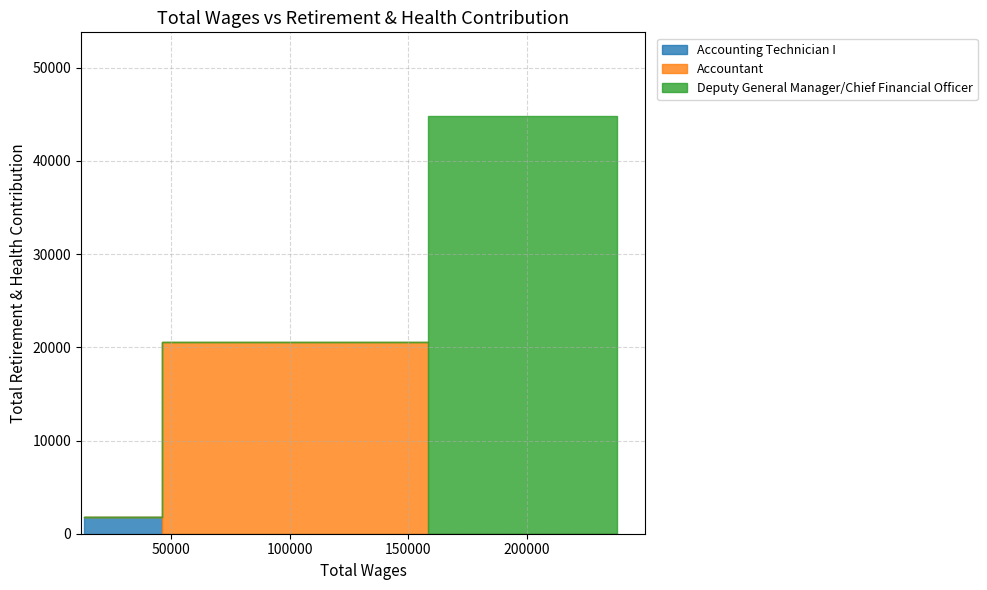

The value at Accounting Technician I is 2720. True or false?

False